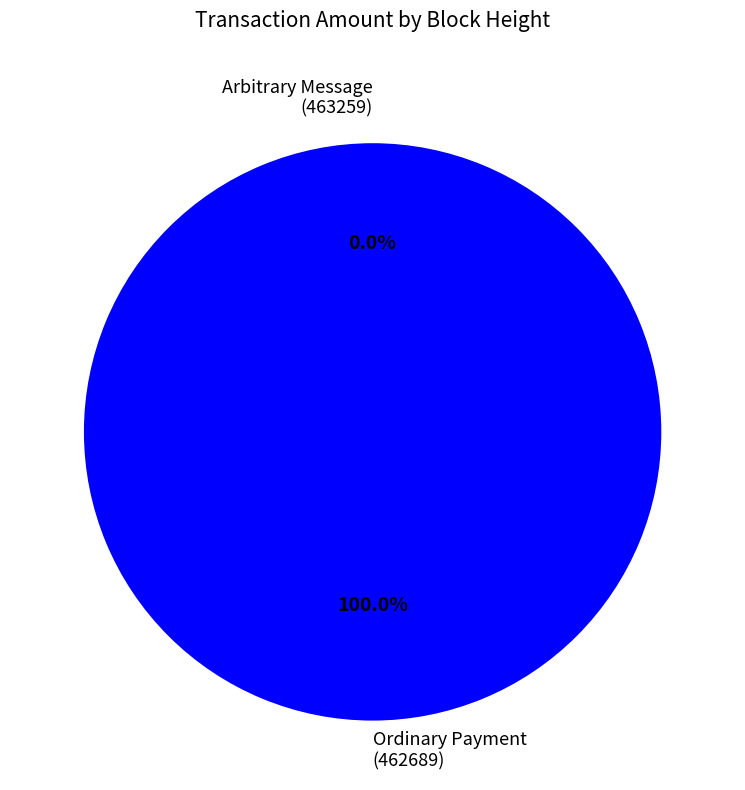

To the nearest percent, what is the combined percentage of 462689 and 463259?

100%